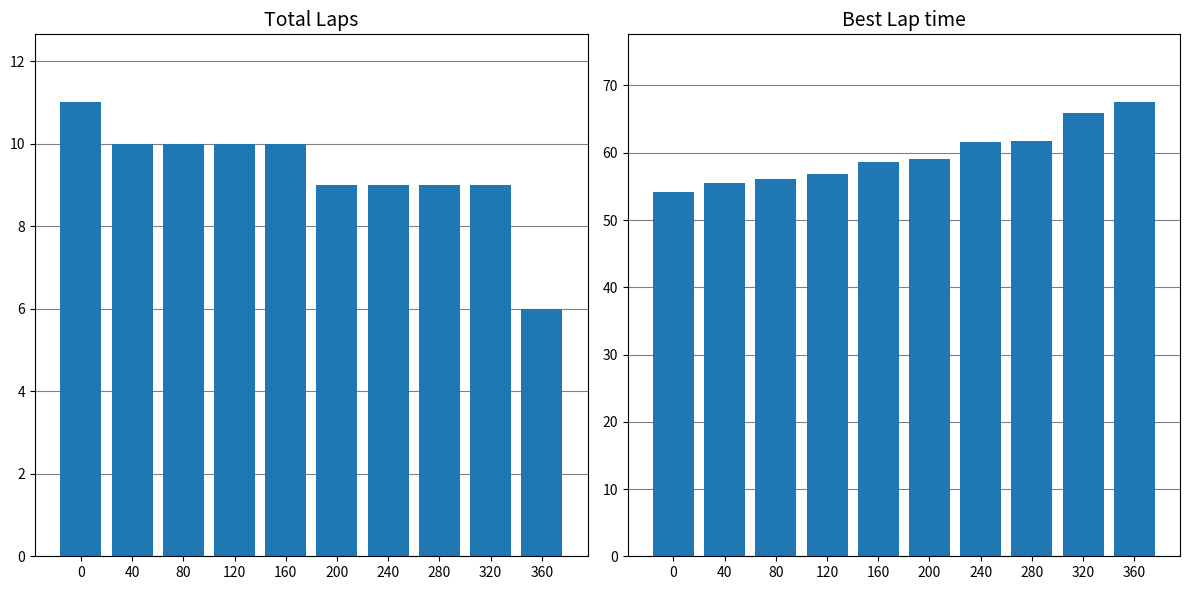

How many bars are there in each group?

2